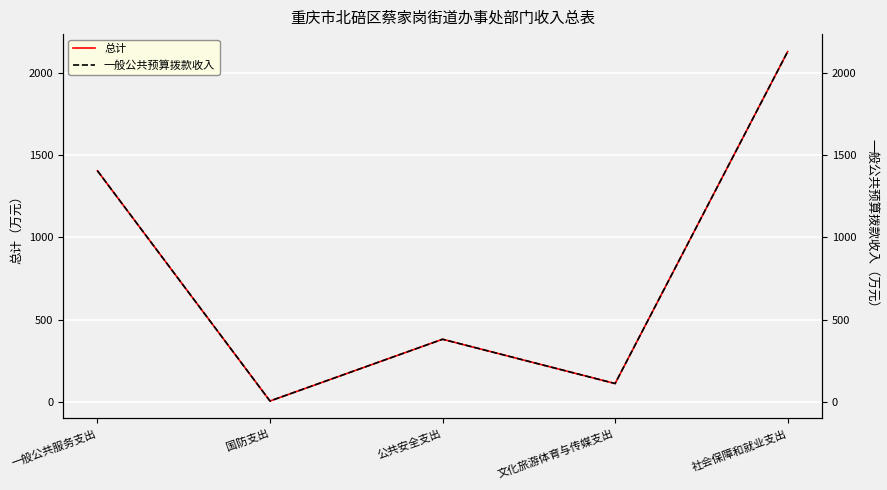

What is the smallest value displayed?

6.0